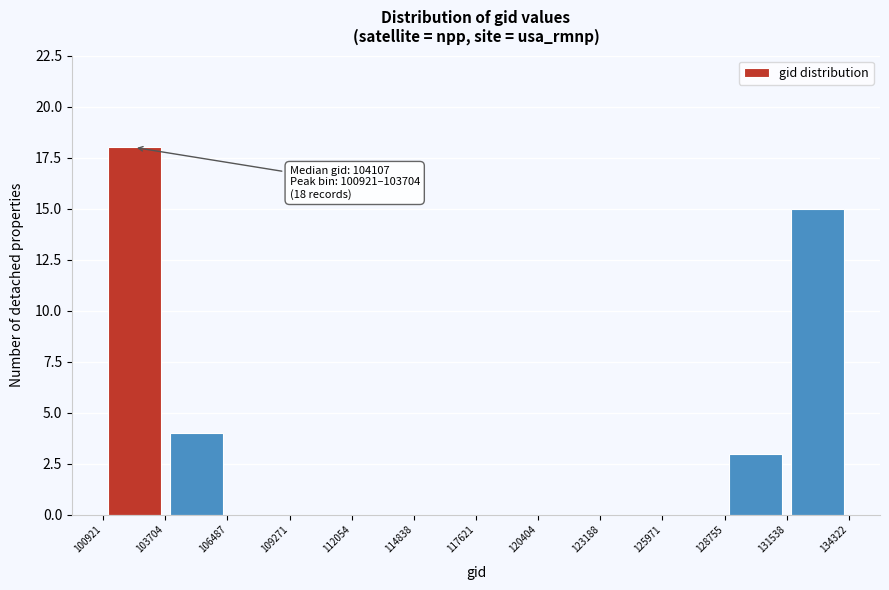

Which range on the x-axis has the tallest bar?

100921 to 103704